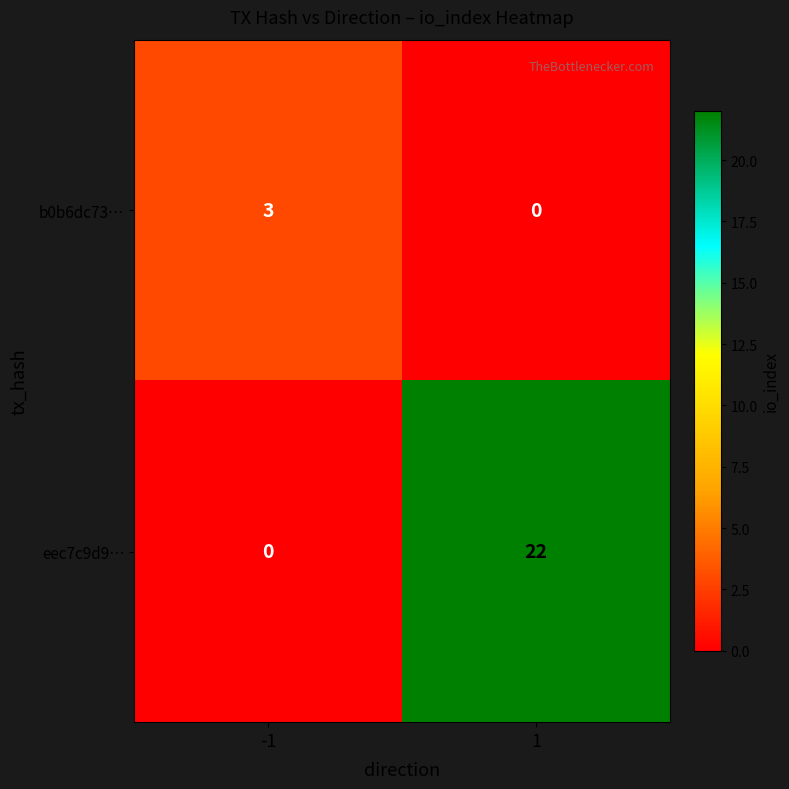

True or false: b0b6dc73… has a value of 0 at 1.

True